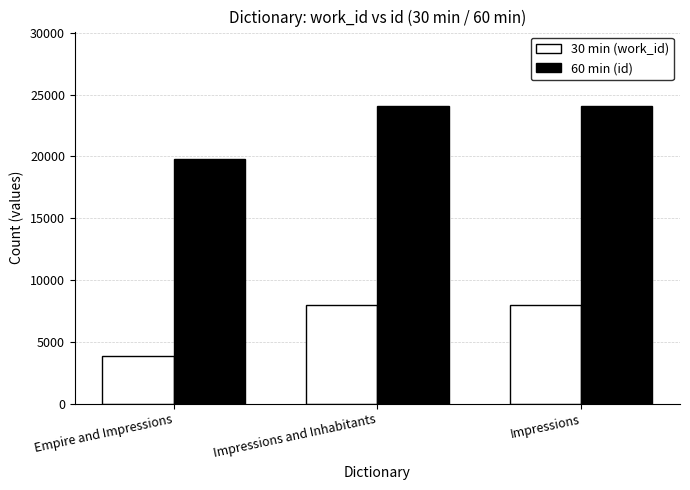

Is it true that 30 min (work_id) equals 1784 at Empire and Impressions?

False